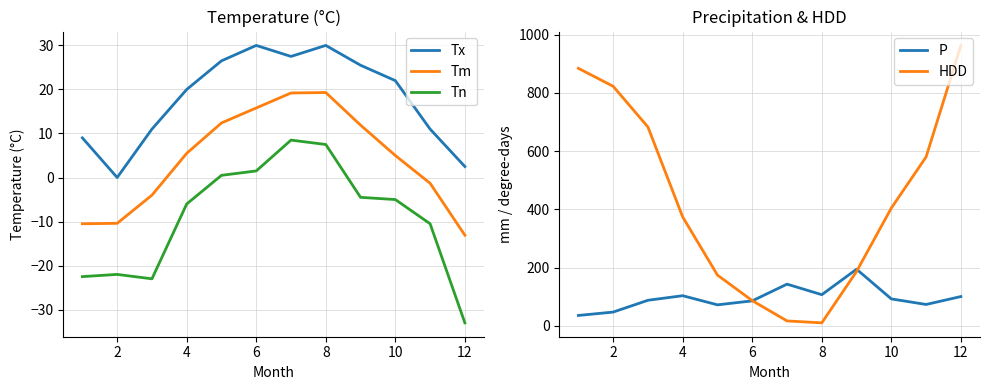

What are all the series names shown in the legend?

Tx, Tm, Tn, P, HDD